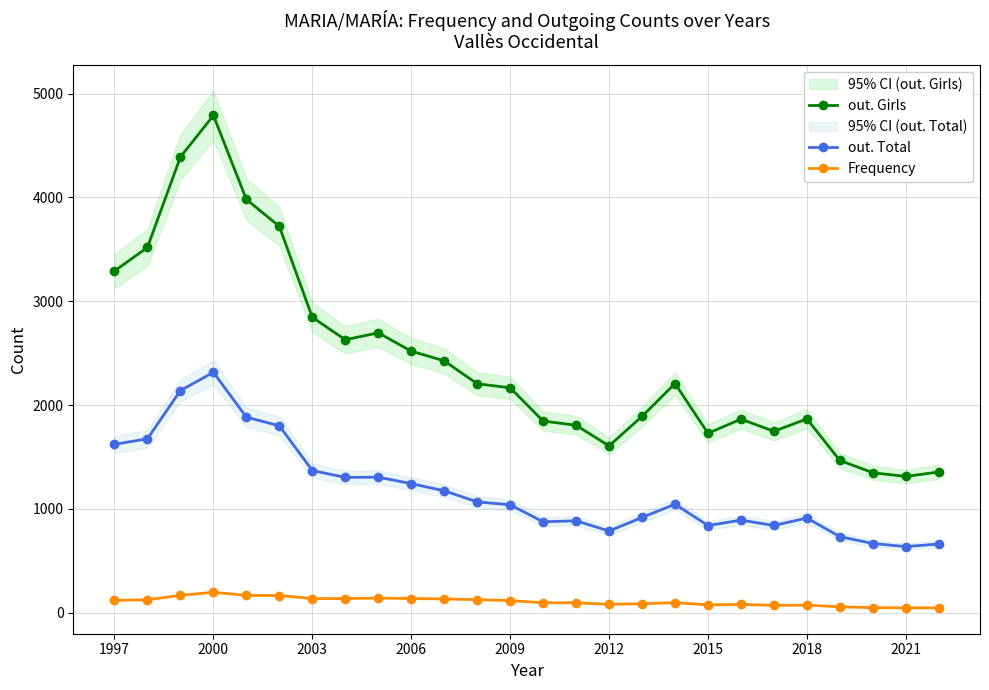

At which label does out. Girls reach its peak?

2000